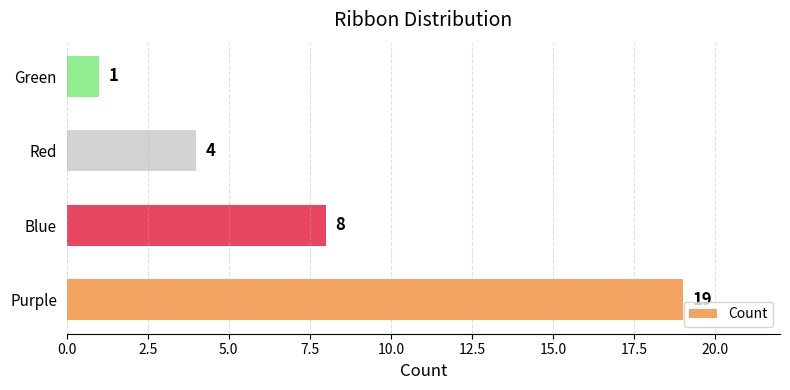

What is the greatest value displayed?

19